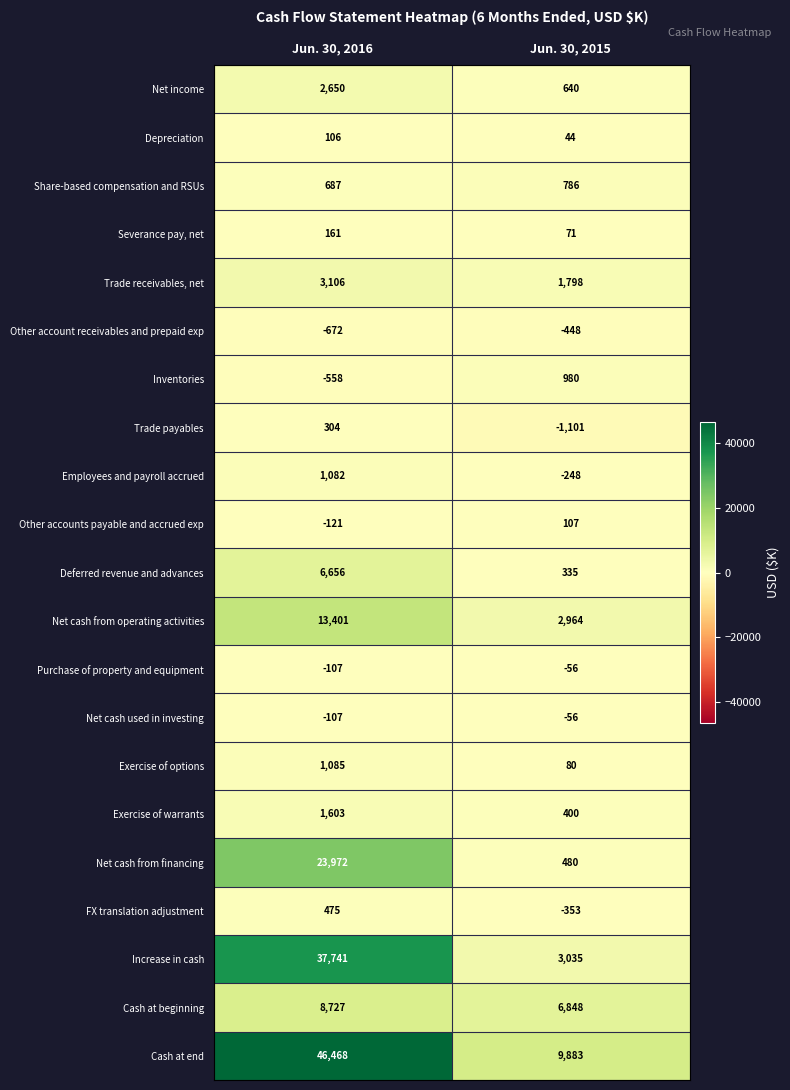

What is the difference between the highest and lowest values at Jun. 30, 2015?

10984